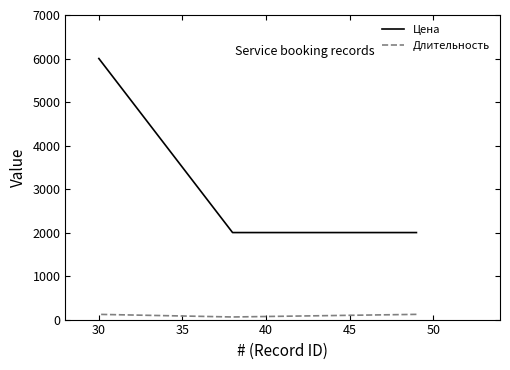

The value of Цена at 30 is 3592. True or false?

False